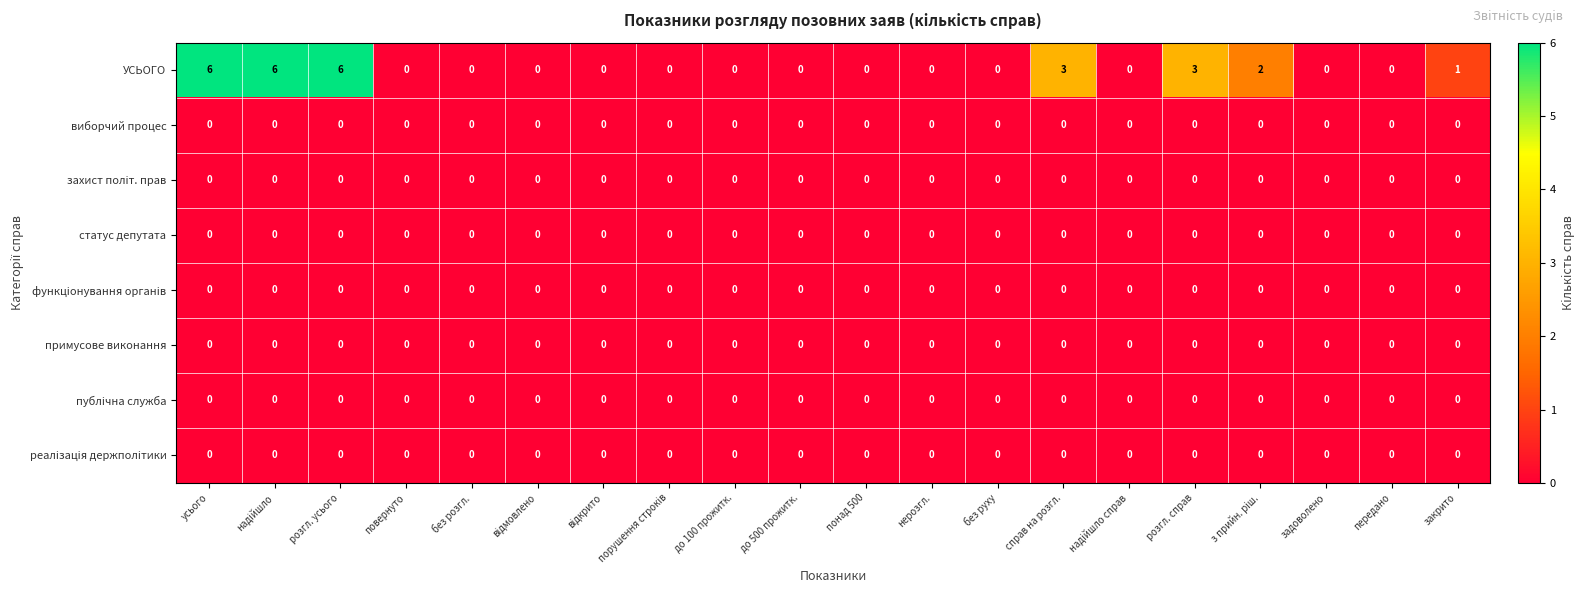

Which series has the largest range (max minus min)?

УСЬОГО